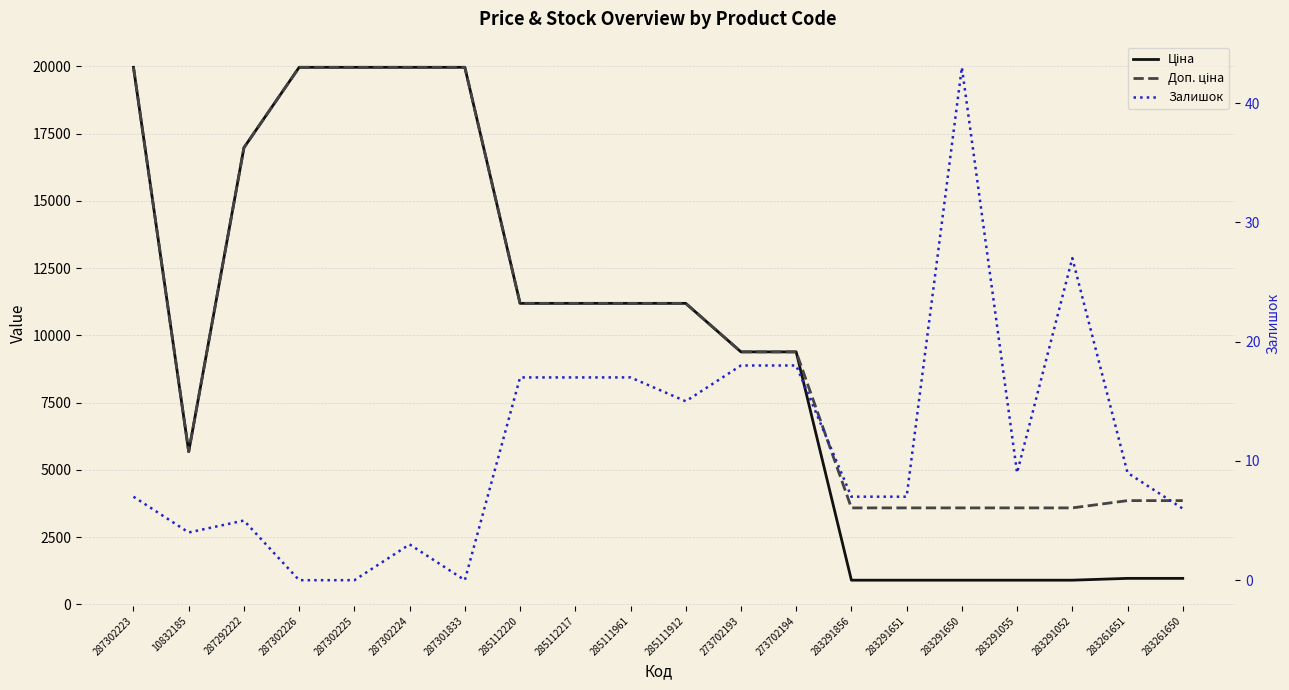

Rank the series by their maximum value, from highest to lowest.

Ціна, Доп. ціна, Залишок